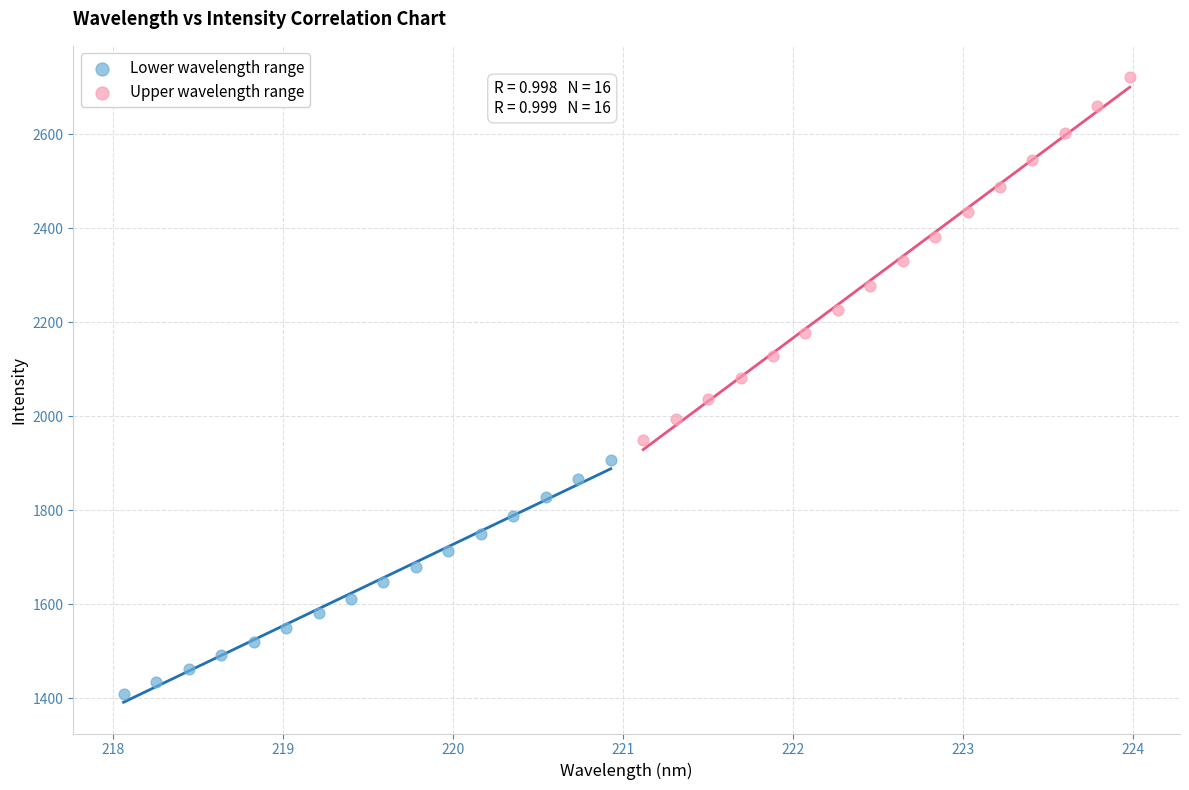

Which series contains the lowest Y value?

Lower wavelength range